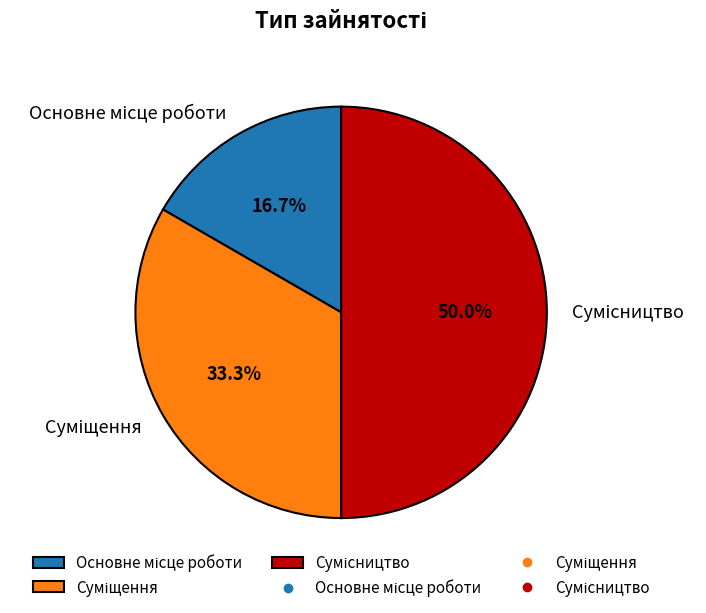

Rank the categories by value from lowest to highest.

Основне місце роботи, Суміщення, Сумісництво